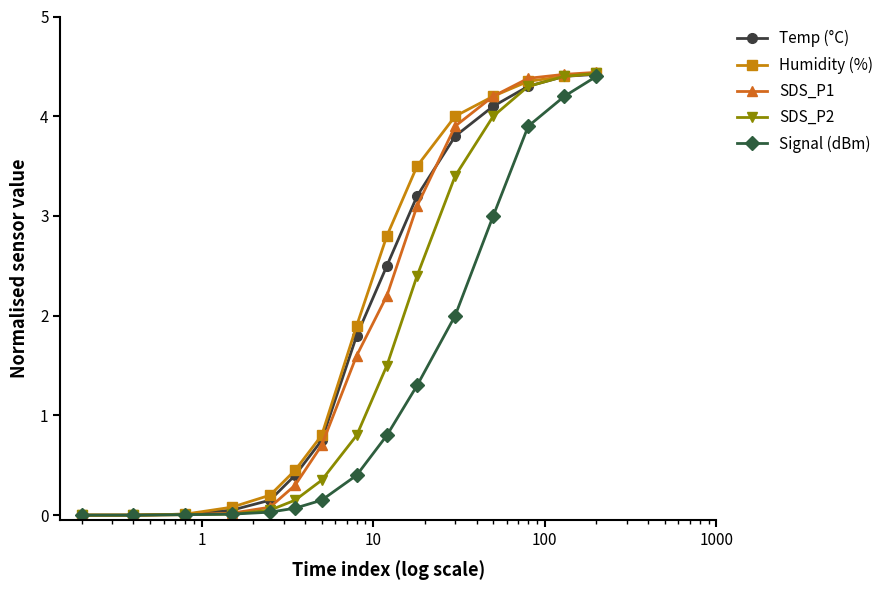

What is the value of the Humidity (%) point at the 10th from the left?

3.5